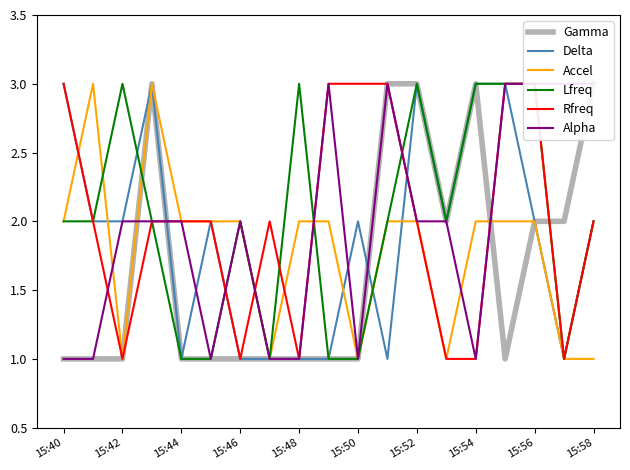

True or false: Delta has a value of 3 at 15:58.

False